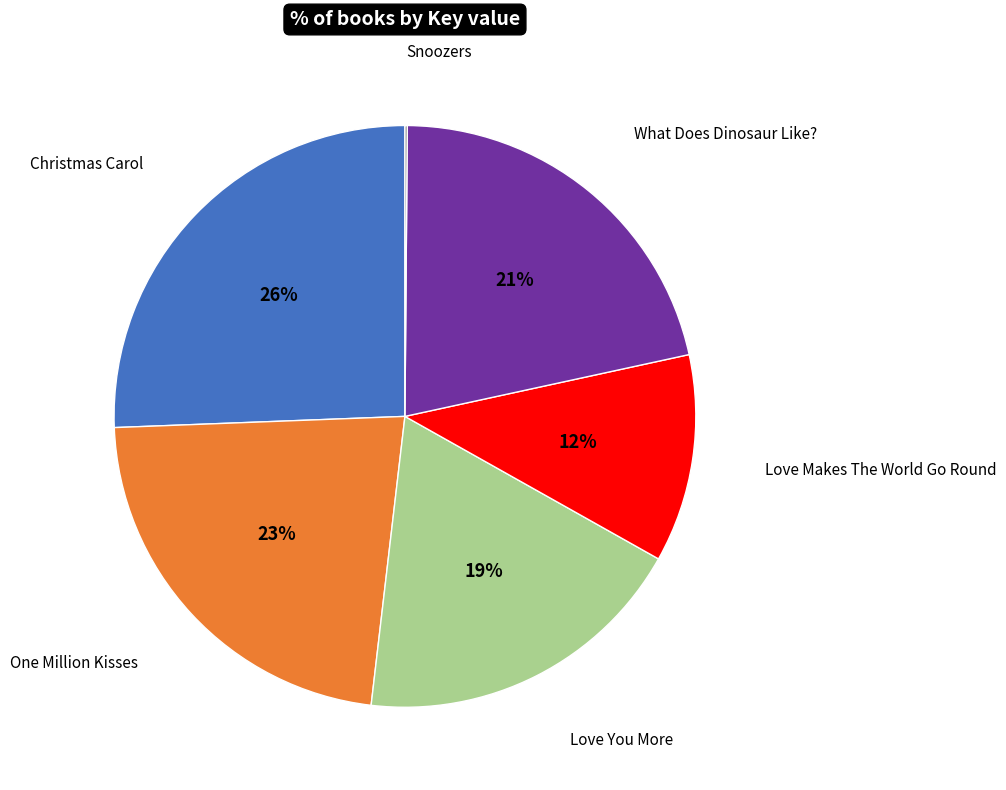

To the nearest percent, what is the average slice percentage?

17%